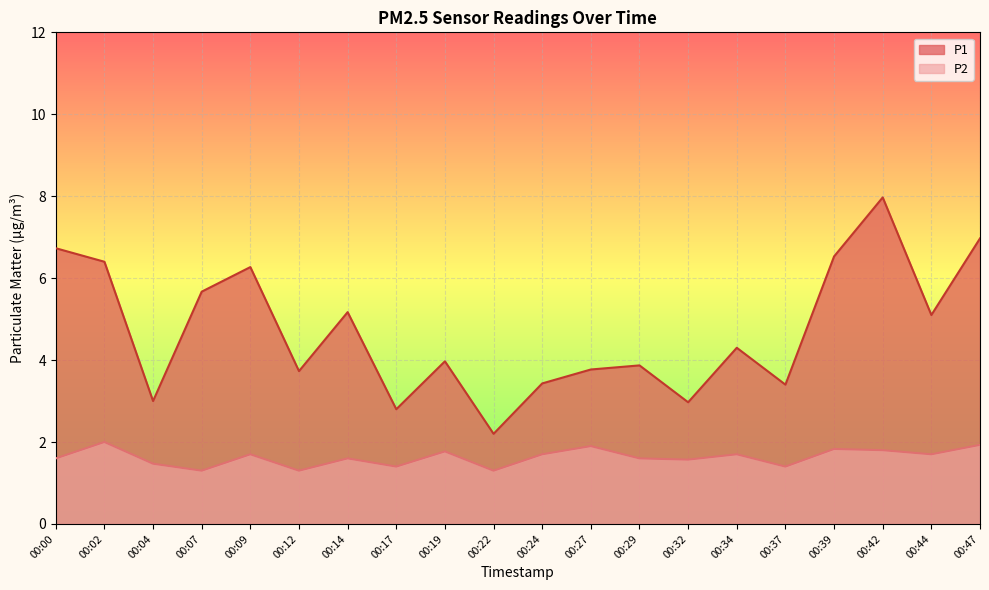

What is the value of the P2 point at the 11th from the left?

1.7